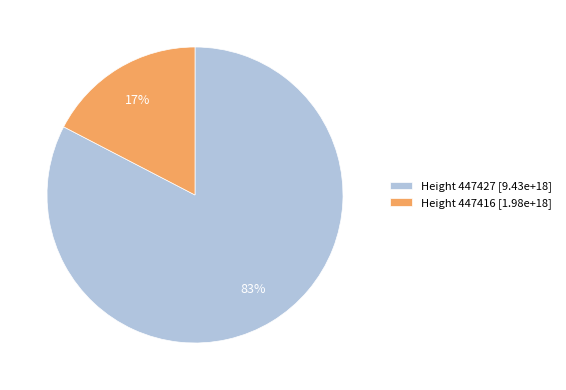

Between Height 447416 [1.98e+18] and Height 447427 [9.43e+18], which is larger?

Height 447427 [9.43e+18]